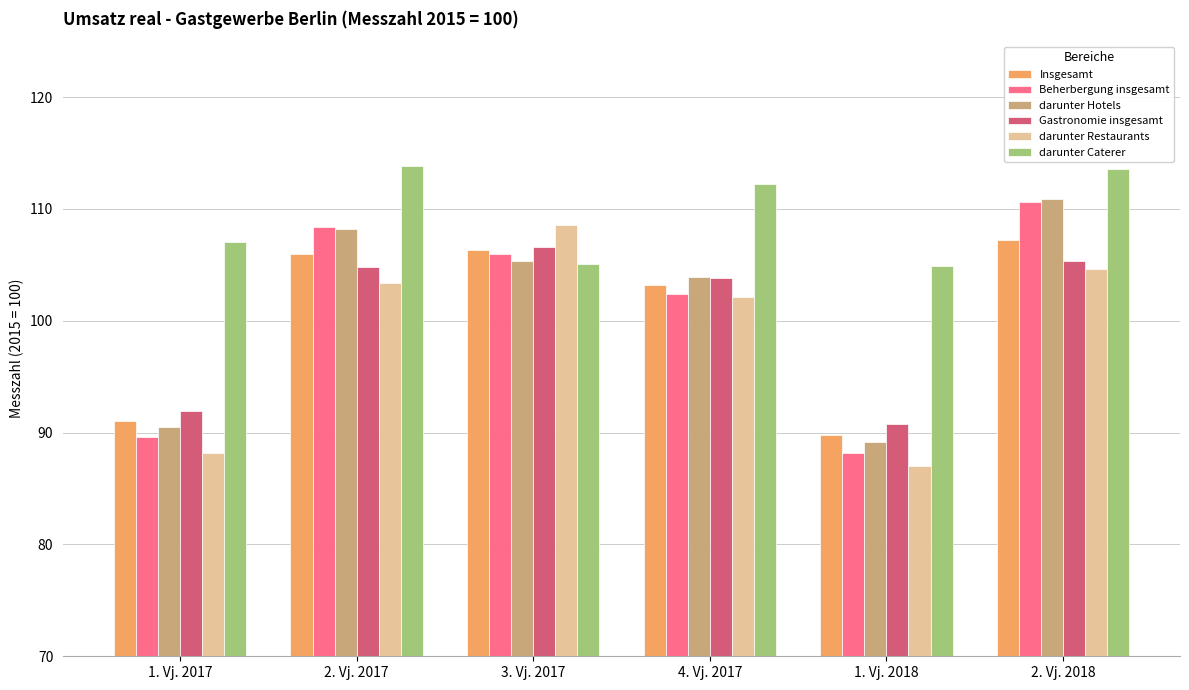

What position from the right is 1. Vj. 2018?

2